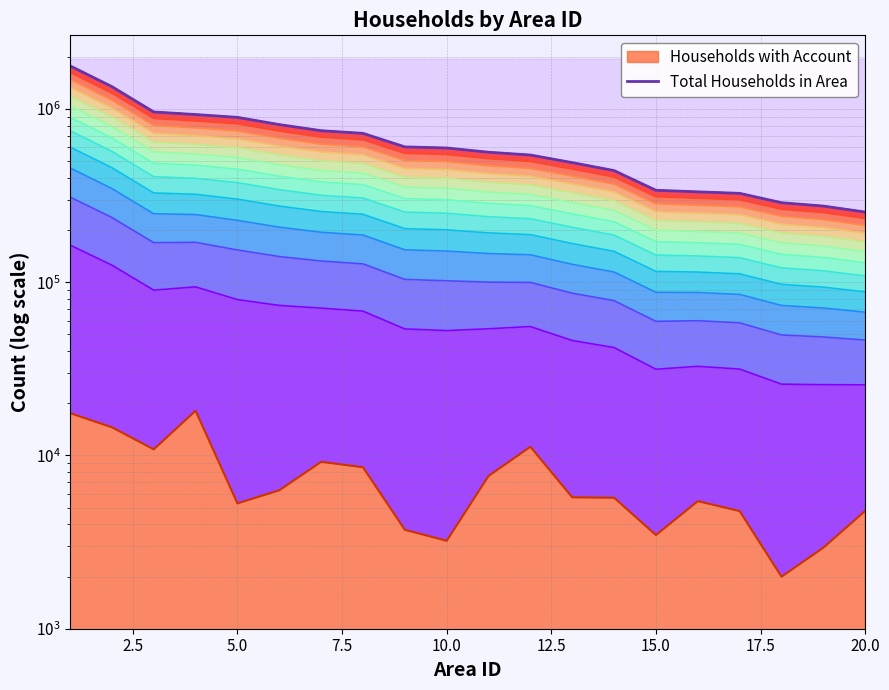

Reading right to left, what are all the values shown in this chart?

254036	275046	287628	325698	332315	339224	440767	489865	542007	562390	595213	603903	722804	748942	812137	893995	928274	960434	1345209	1772960